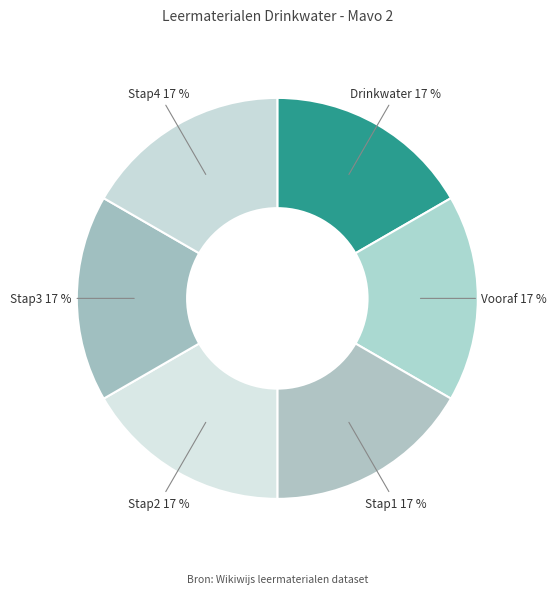

To the nearest percent, what is the average slice percentage?

17%